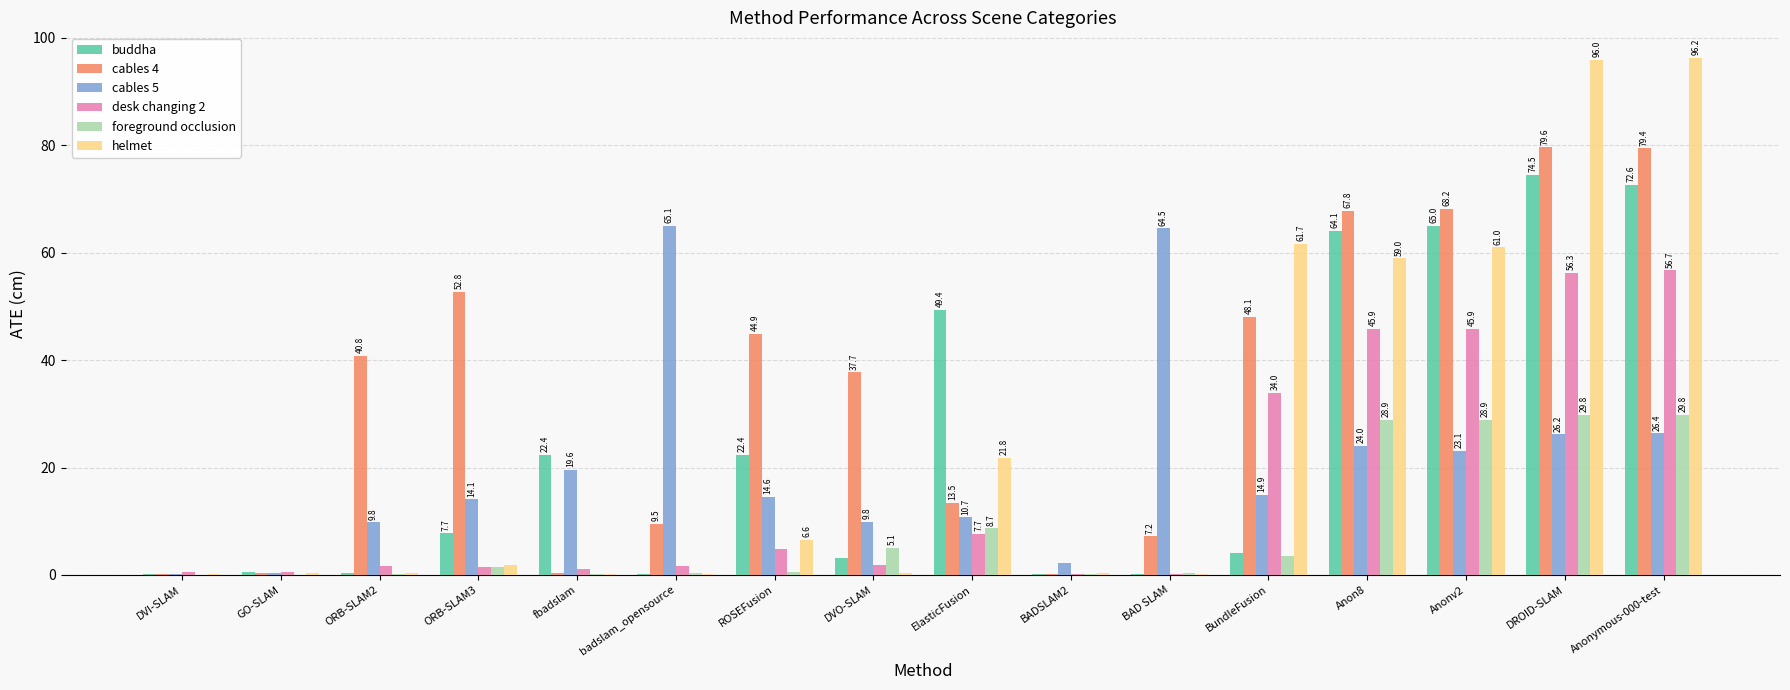

Between GO-SLAM and badslam_opensource, which series saw the biggest shift?

cables 5